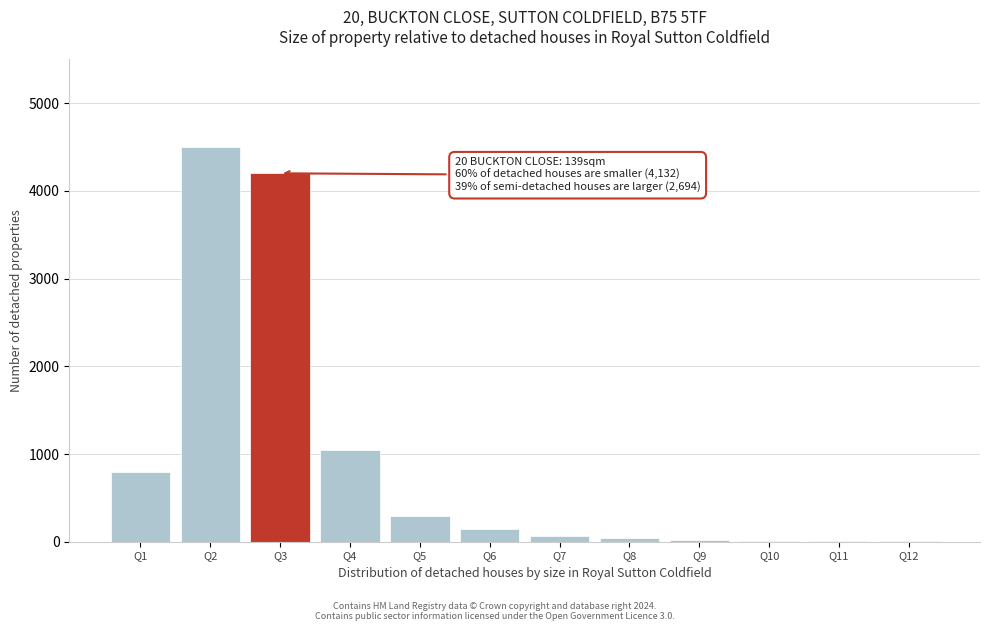

Between Q3 and Q2, which is larger?

Q2